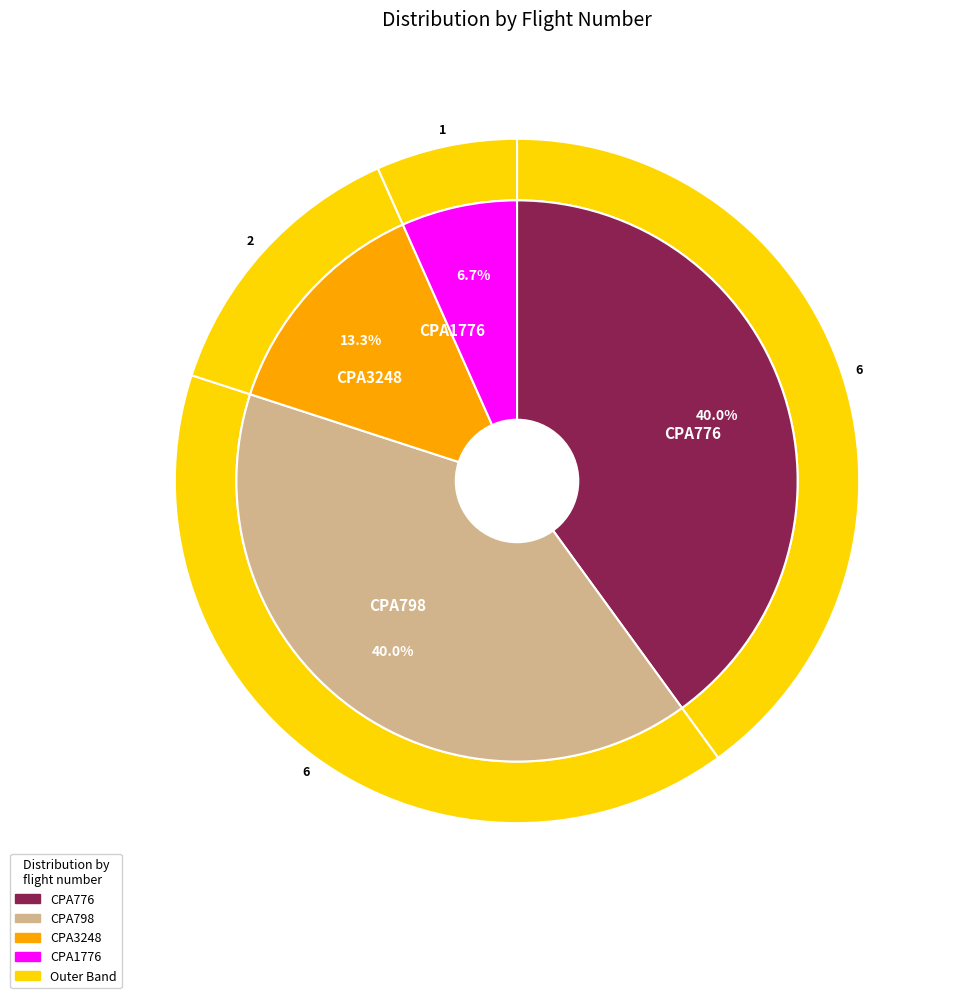

Is there a majority slice in this chart?

No